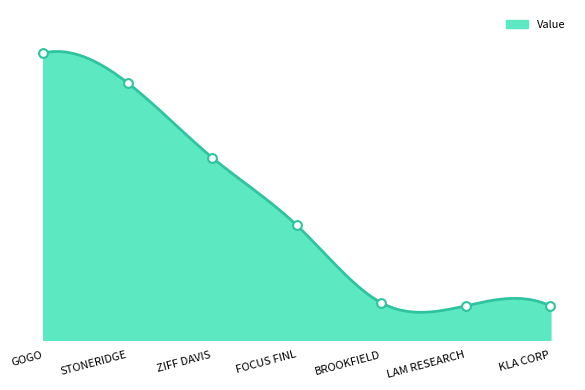

Approximately how many times larger is the value at GOGO compared to LAM RESEARCH?

8.4